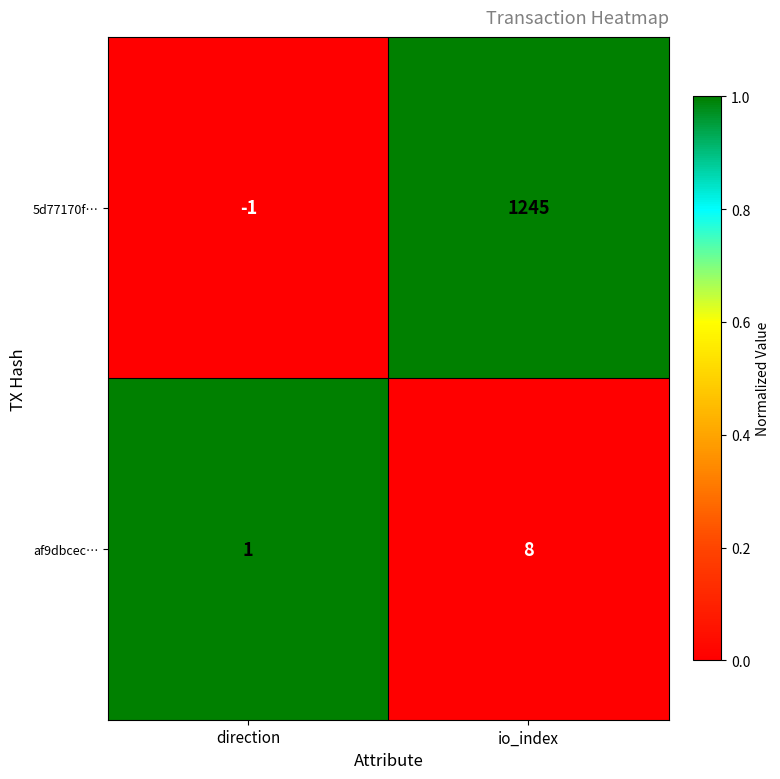

What is the spread (max minus min) of values at io_index?

1237